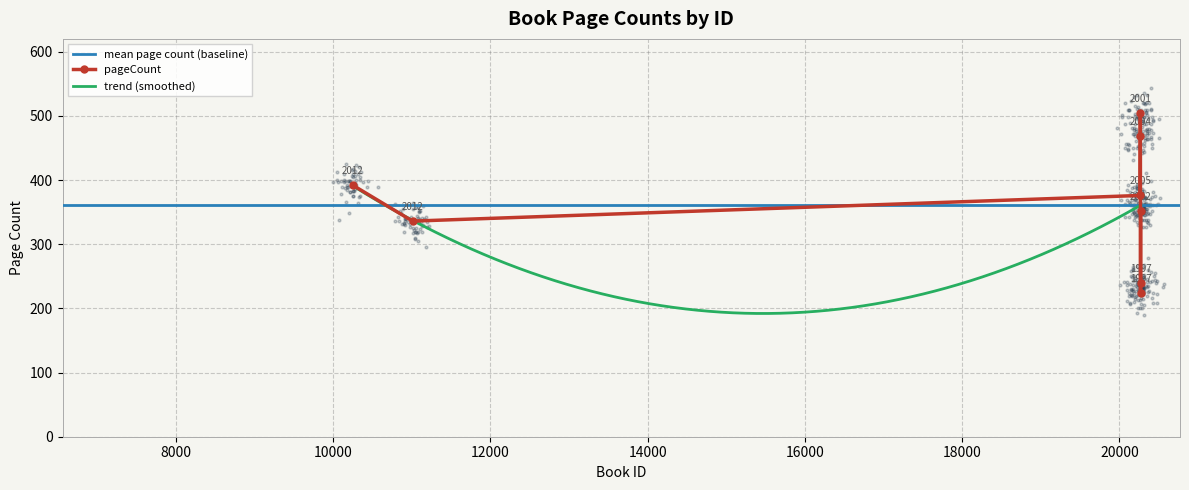

Approximately how many times larger is the value at 20266 compared to 10251?

1.3